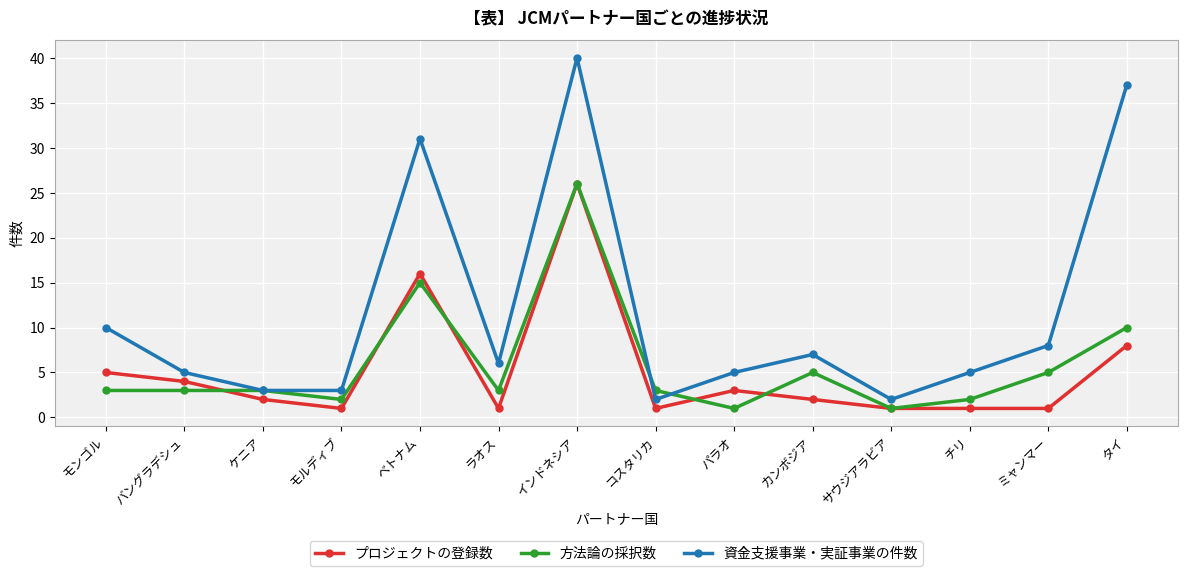

The value of プロジェクトの登録数 at サウジアラビア is 1. True or false?

True